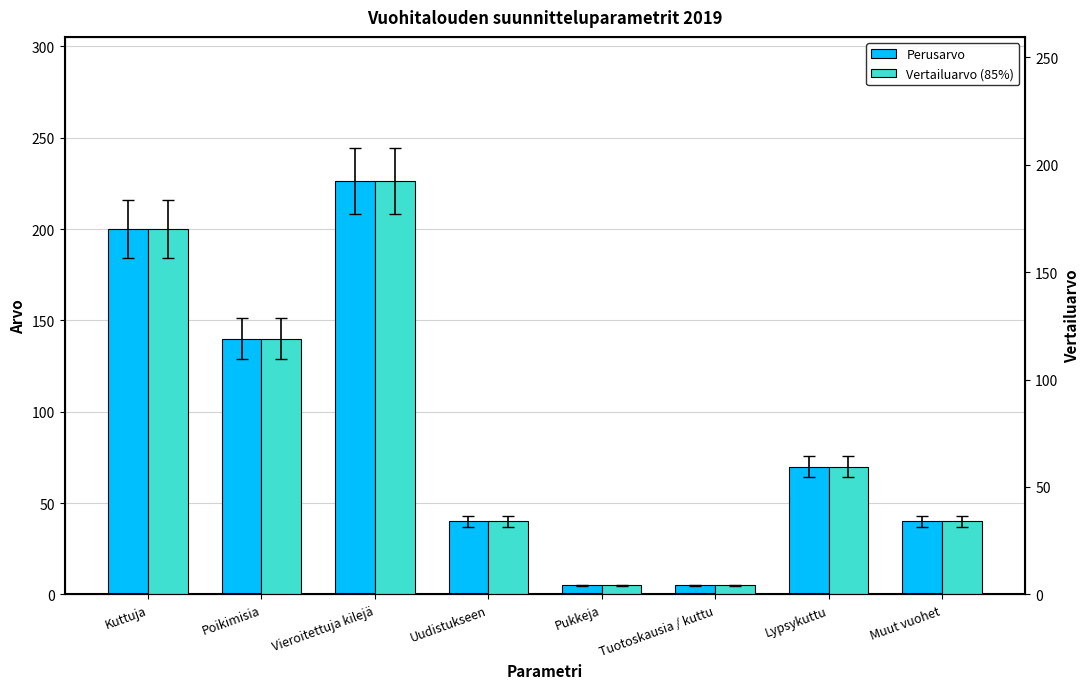

At which label does Perusarvo first exceed 70?

Kuttuja